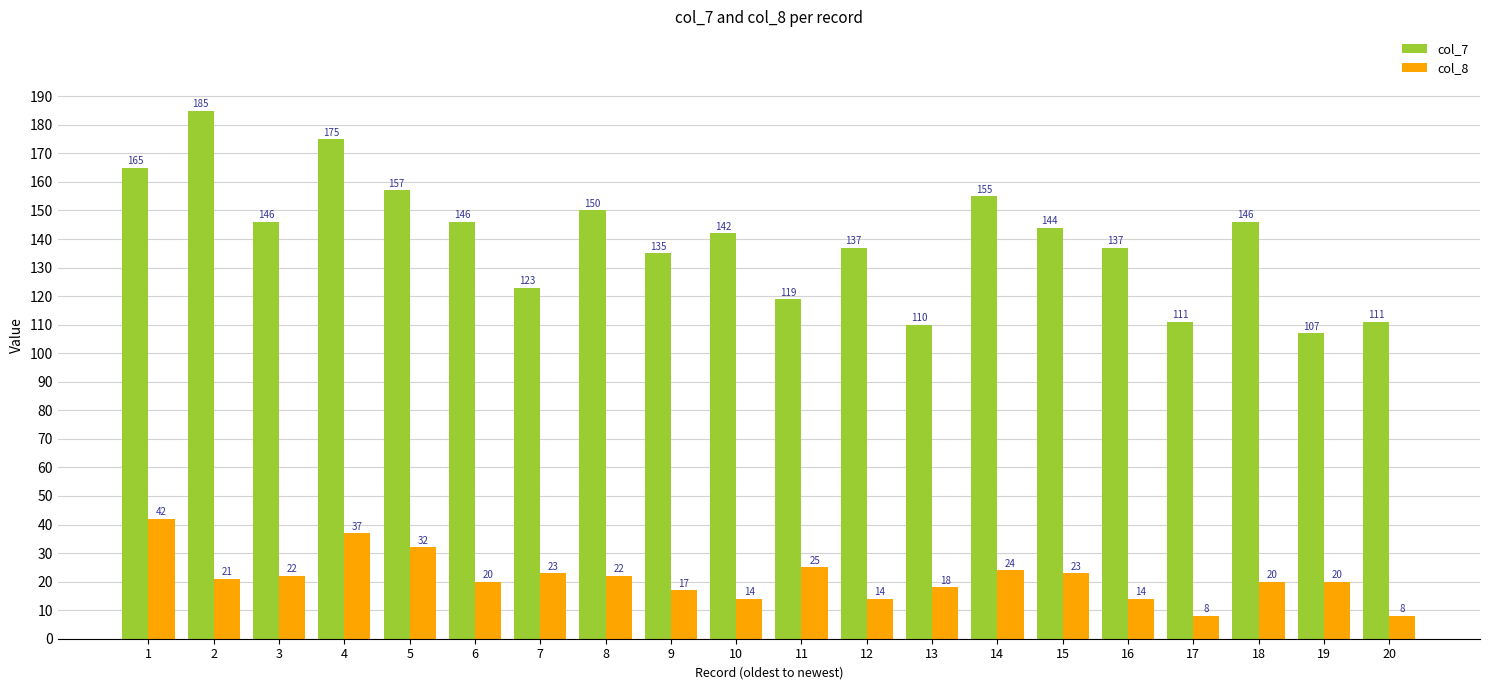

The col_8 series shows 33 at 19. True or false?

False